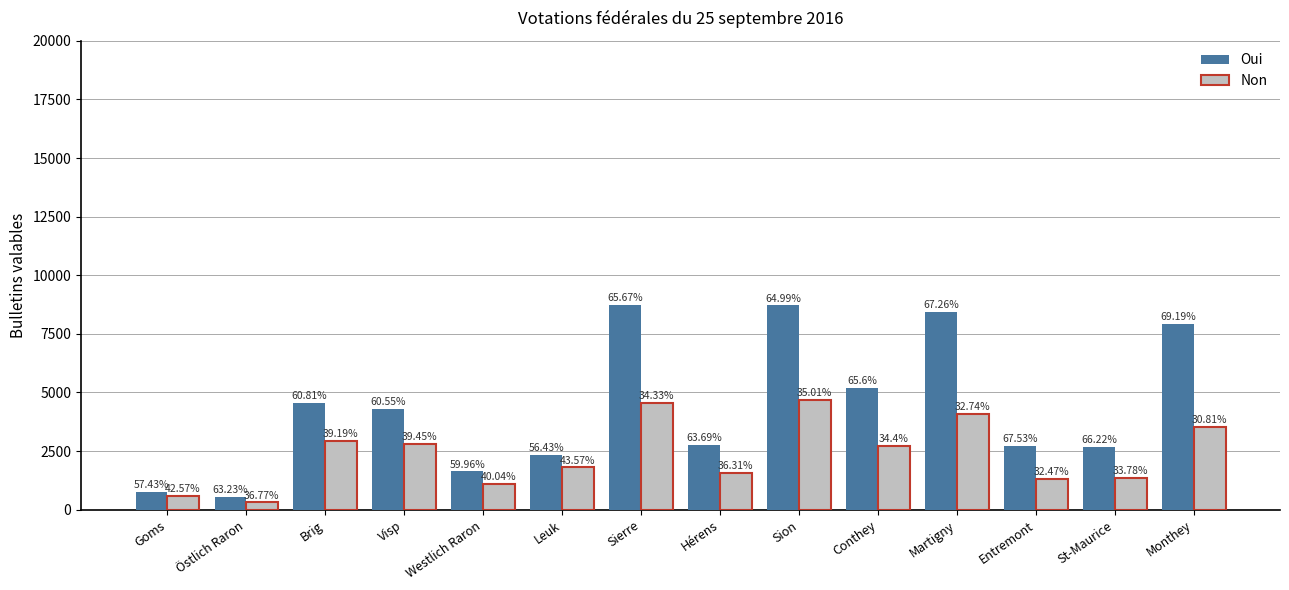

How many bars are there in total?

28